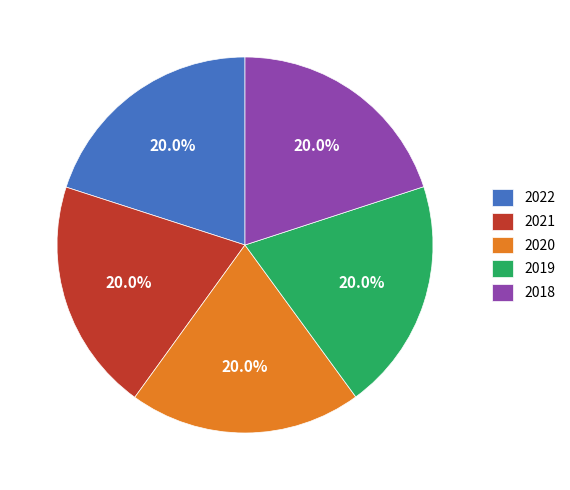

What percentage is the 2020 slice, to the nearest percent?

20%